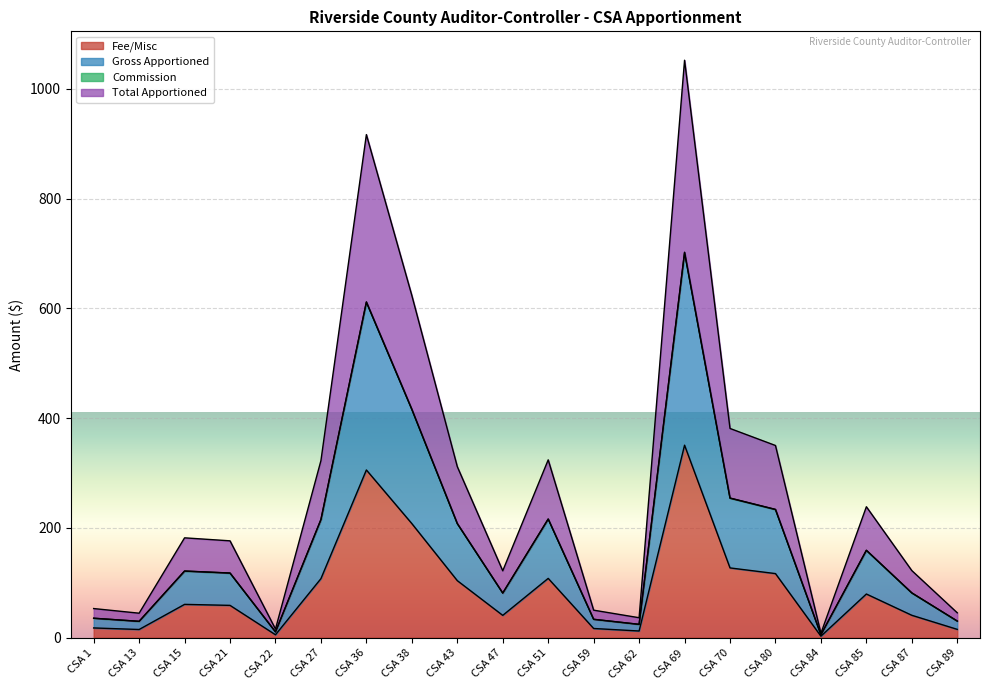

Rank the series at CSA 22 from highest to lowest value.

Total Apportioned, Commission, Gross Apportioned, Fee/Misc